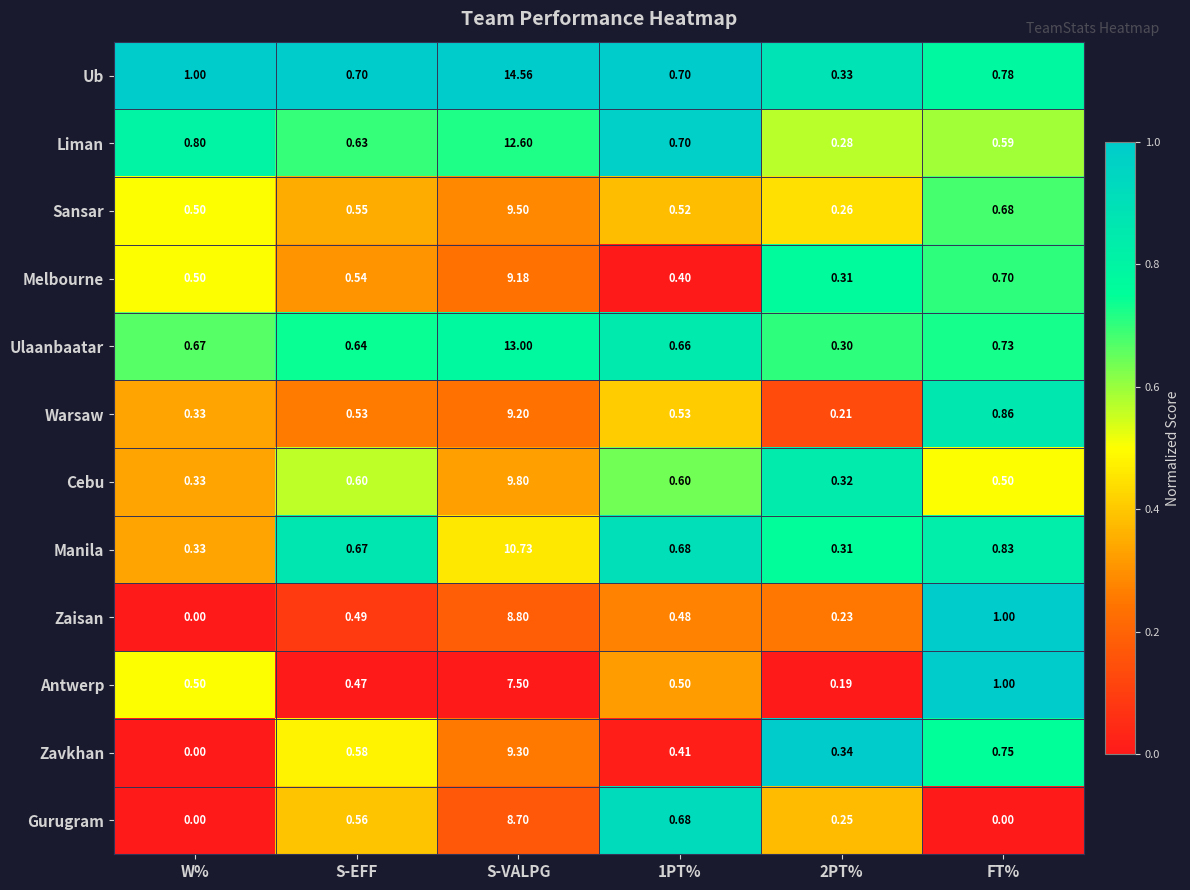

At which label is Sansar closest to 4?

FT%